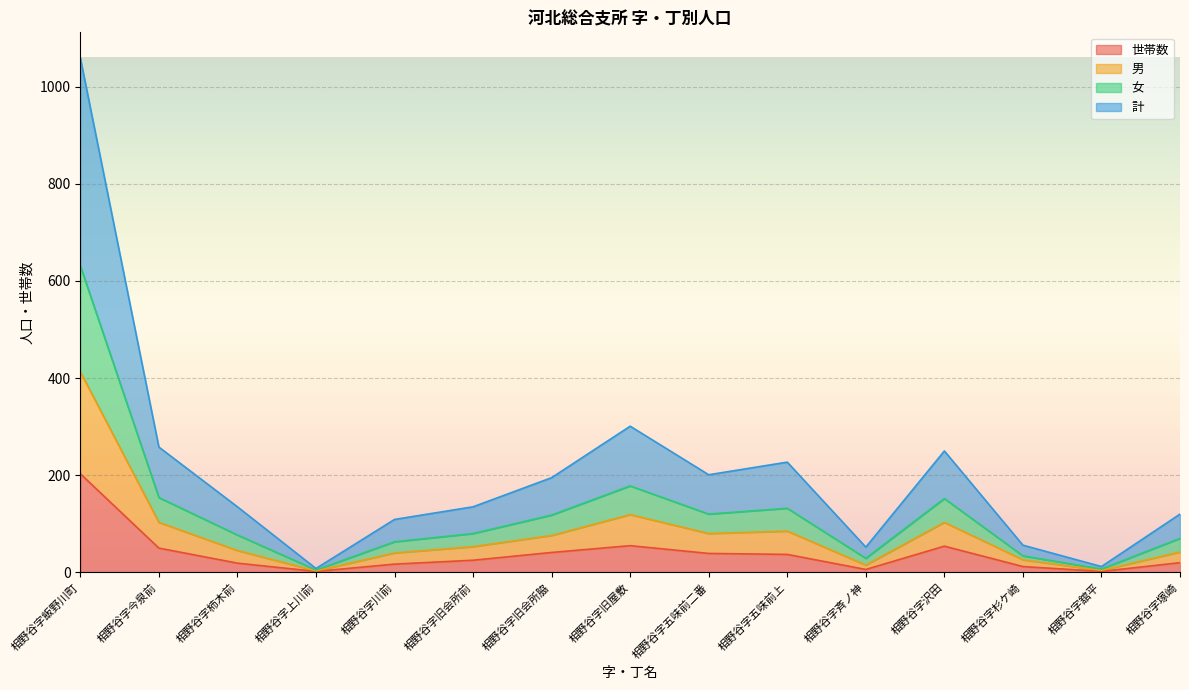

What is the total value across all series at 相野谷字飯野川町?

1059